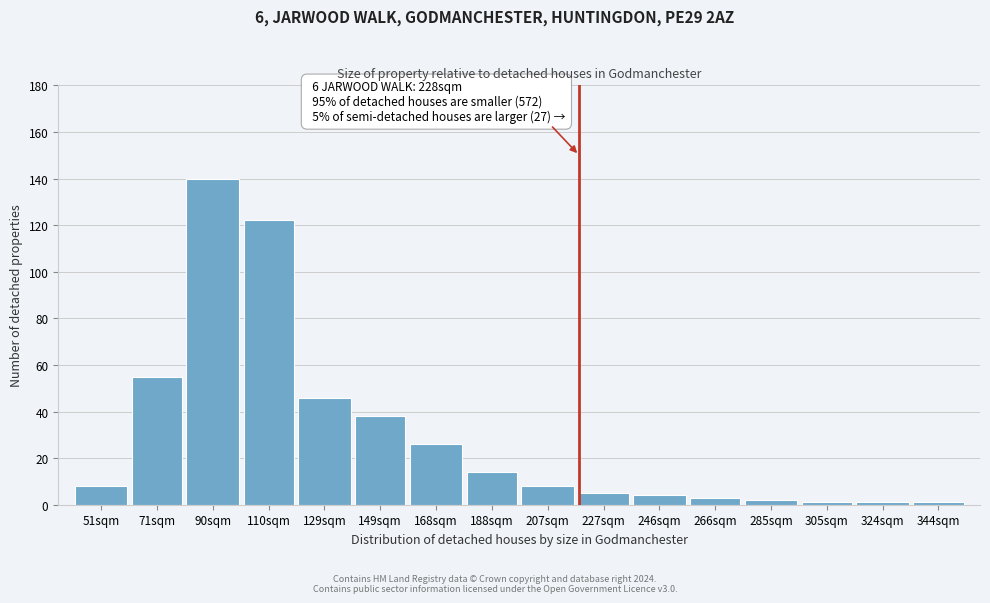

Reading left to right, what are all the values shown in this chart?

8	55	140	122	46	38	26	14	8	5	4	3	2	1	1	1